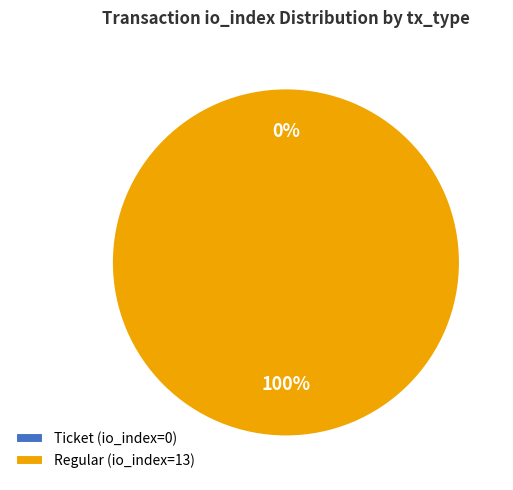

What is the smallest slice in the pie chart?

Ticket (io_index=0)